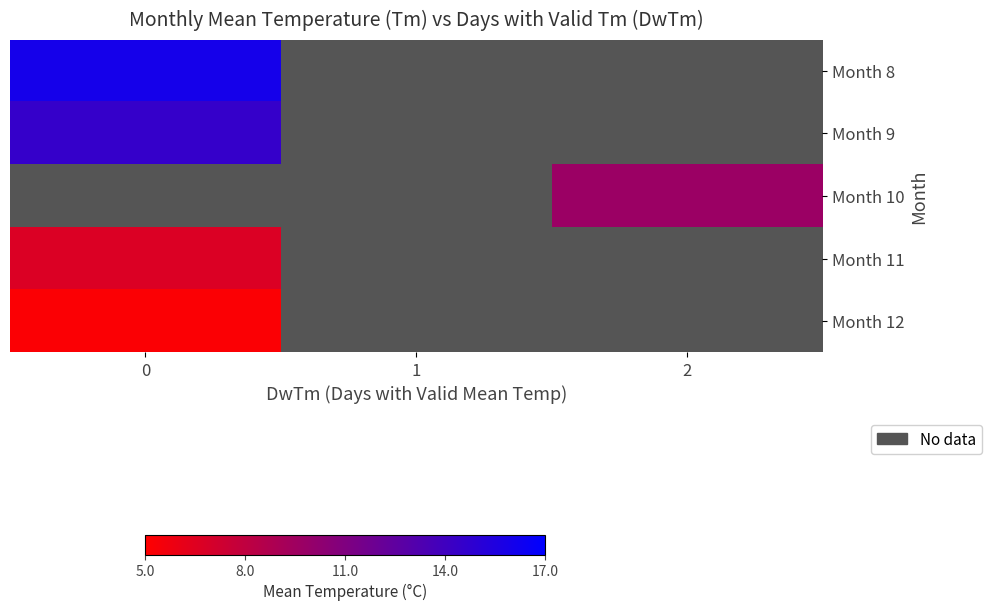

The value of Month 11 at 0 is 2.2. True or false?

False